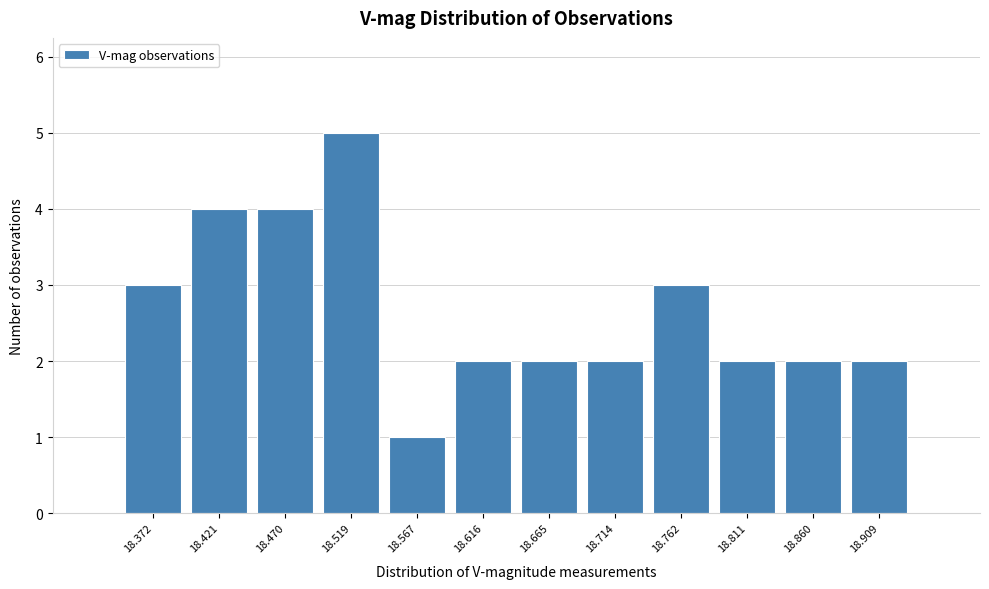

Reading left to right, transcribe this chart: for each bar, give the range it covers on the x-axis and its height. Neither the bar edges nor the heights are printed on the chart, so give them approximately, as read against the axes.

18.350 to 18.395: 3
18.395 to 18.445: 4
18.445 to 18.495: 4
18.495 to 18.545: 5
18.545 to 18.590: 1
18.590 to 18.640: 2
18.640 to 18.690: 2
18.690 to 18.740: 2
18.740 to 18.785: 3
18.785 to 18.835: 2
18.835 to 18.885: 2
18.885 to 18.935: 2